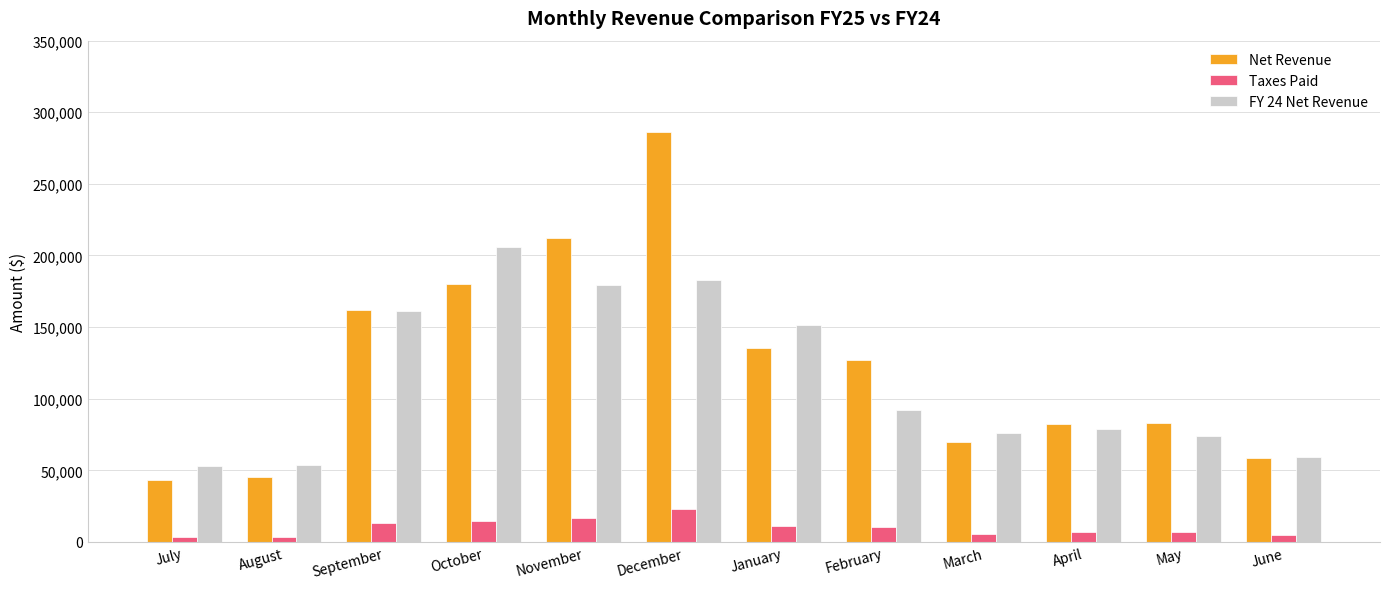

Between December and March, which series saw the biggest shift?

Net Revenue